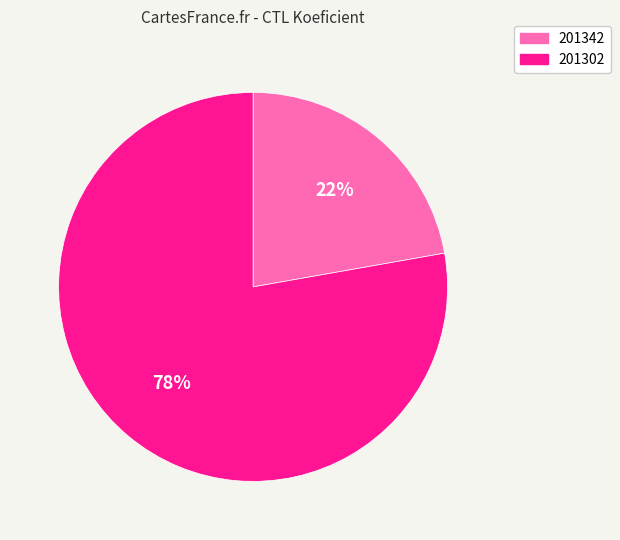

What is the smallest slice in the pie chart?

201342